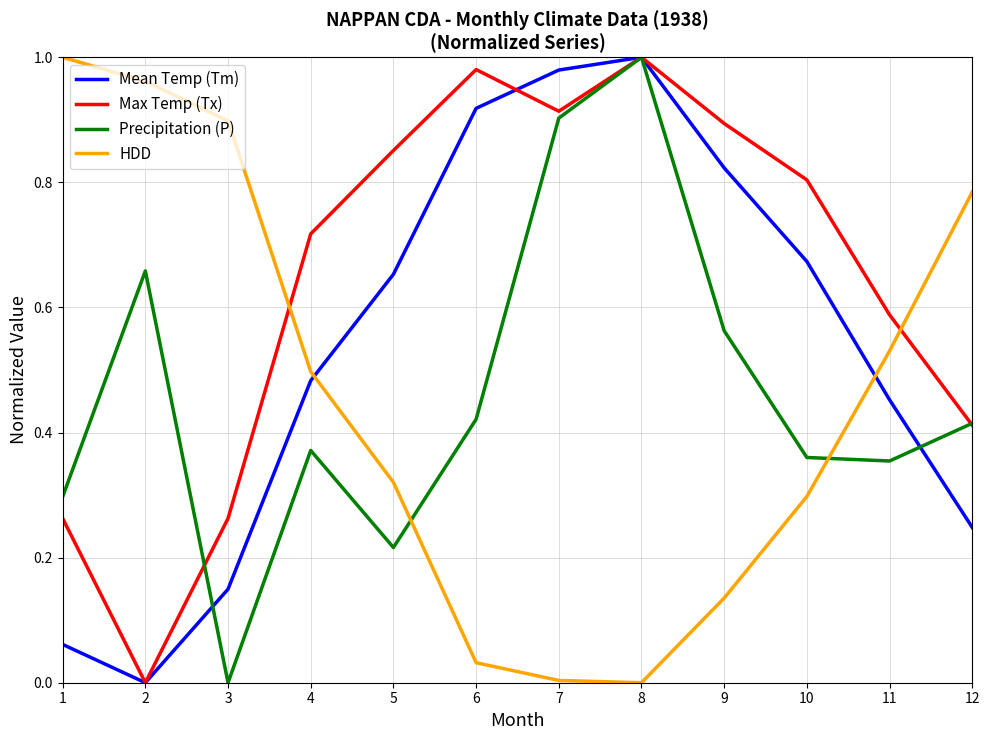

True or false: Max Temp (Tx) has a value of 1.3 at 6.

False